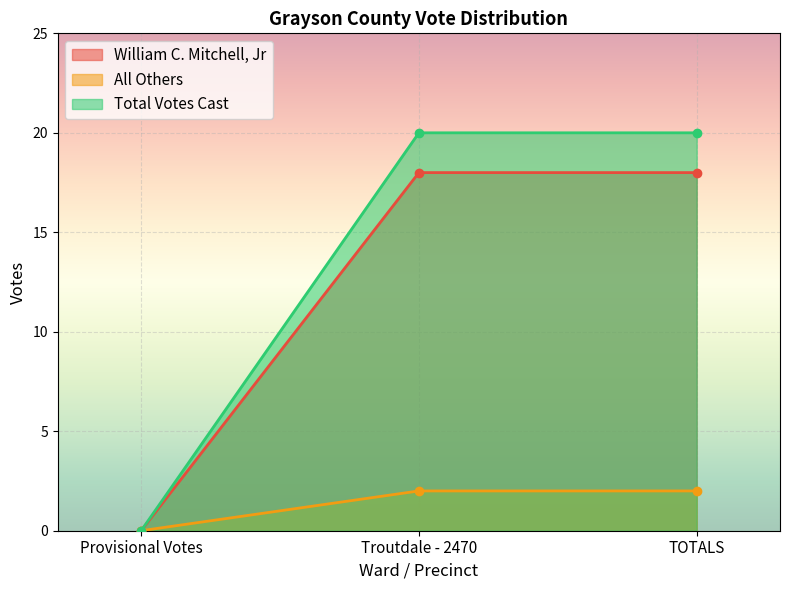

Rank the series by their maximum value, from lowest to highest.

All Others, William C. Mitchell, Jr, Total Votes Cast